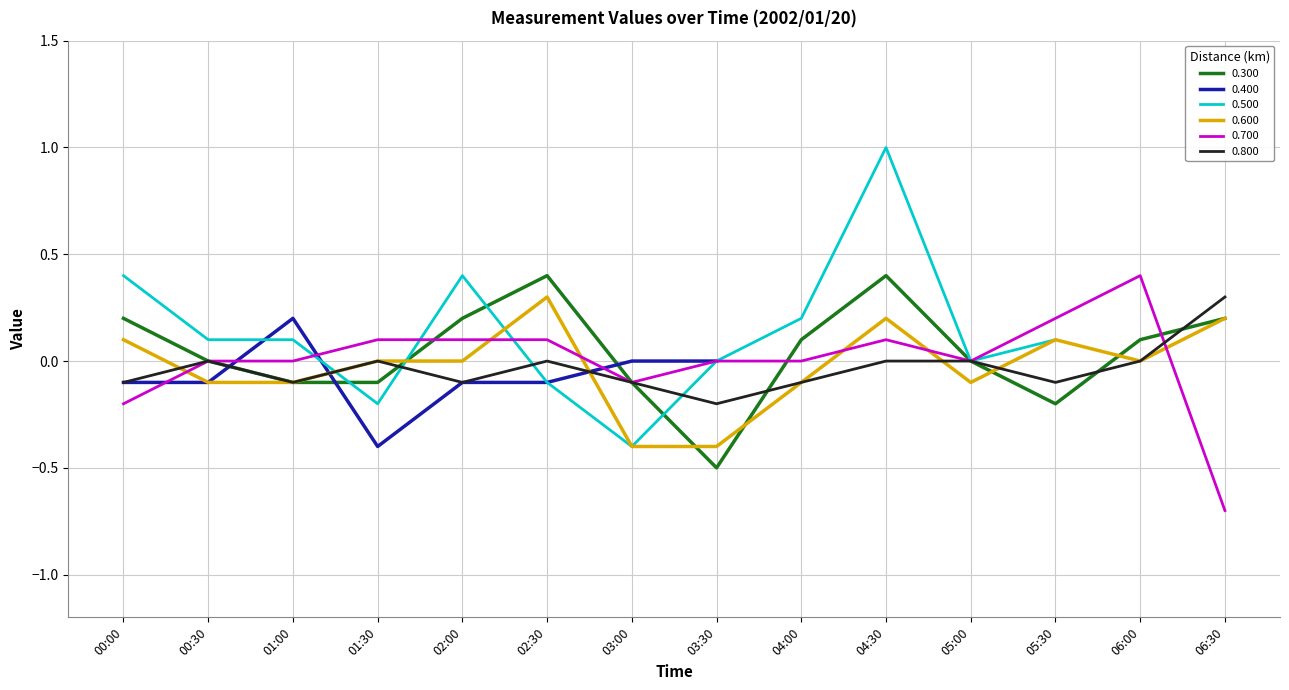

The value of 0.300 at 02:00 is 0.2. True or false?

True